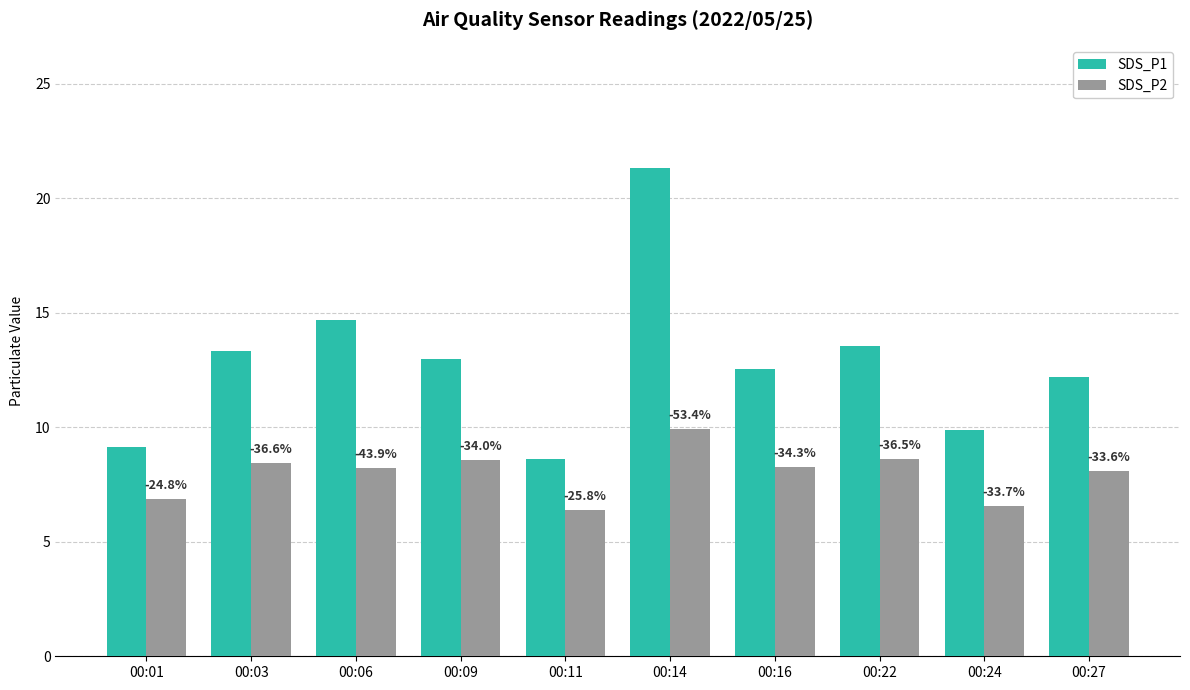

How many groups of bars are there?

10